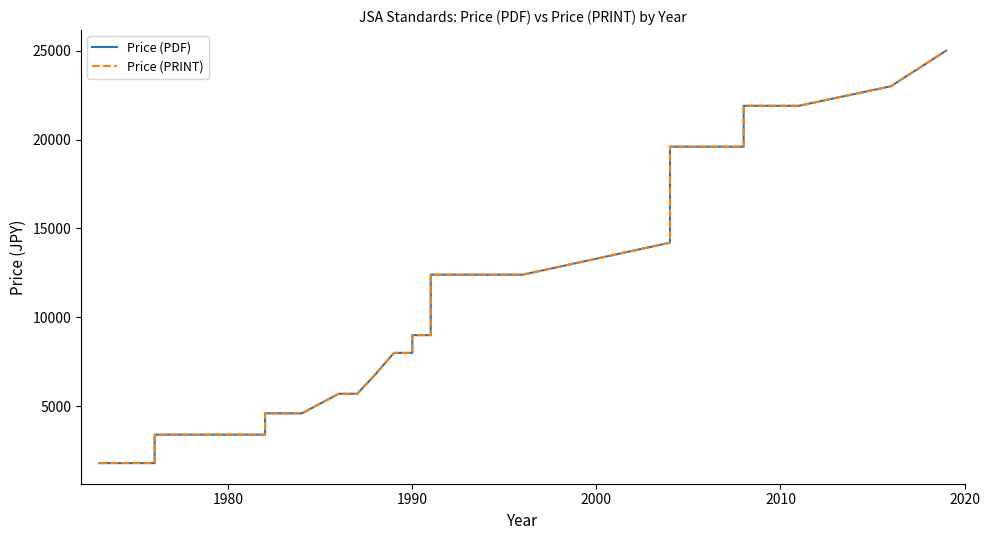

How many lines are shown in the chart?

2